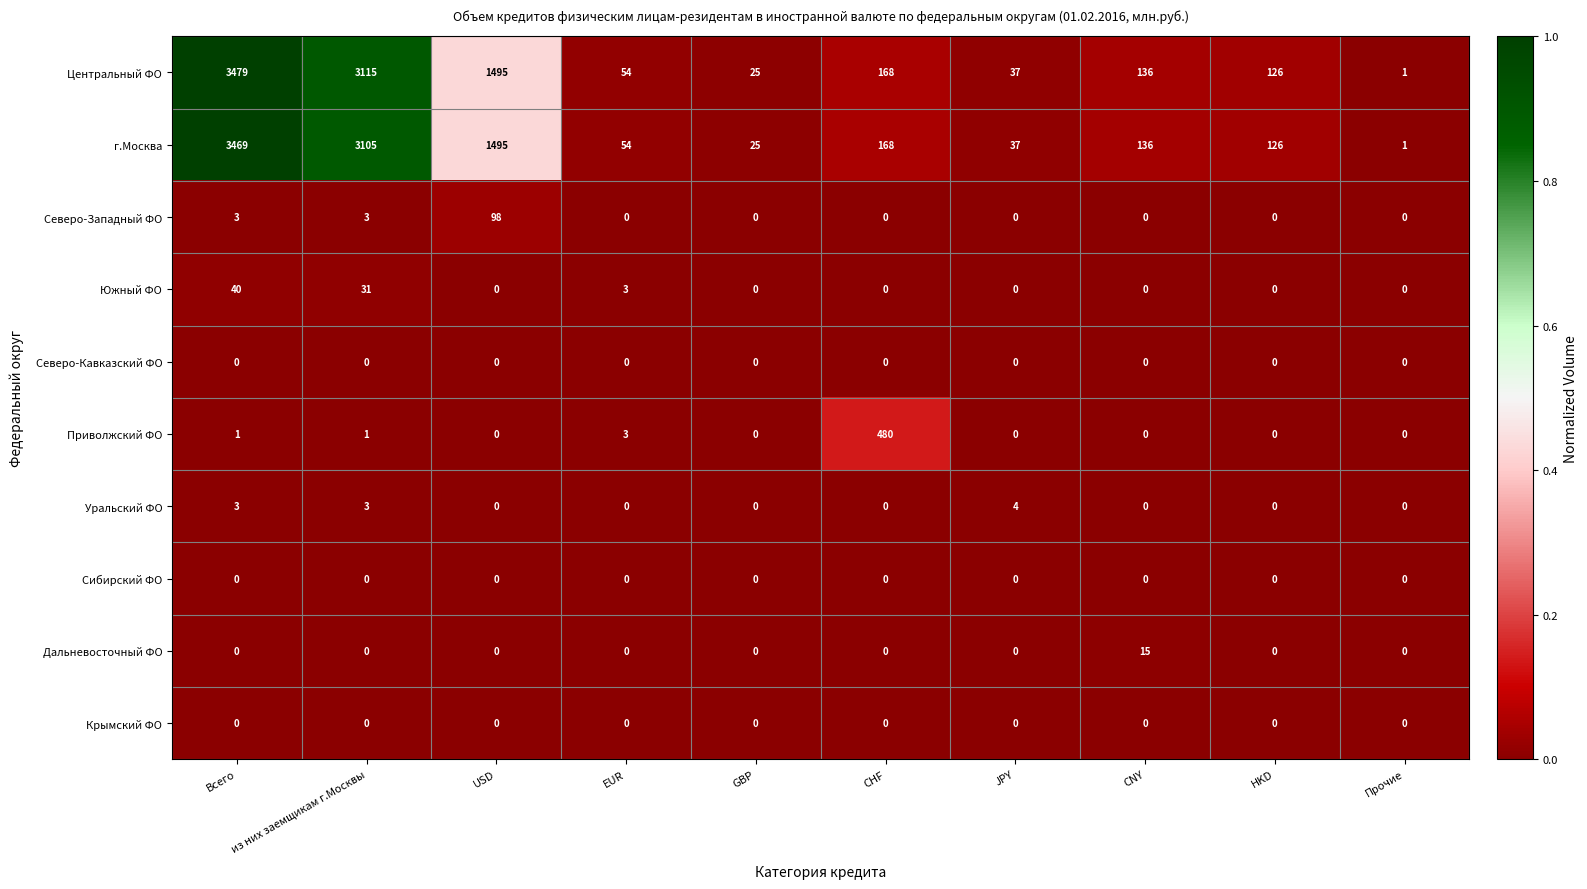

True or false: Уральский ФО has a value of 5 at из них заемщикам г.Москвы.

False